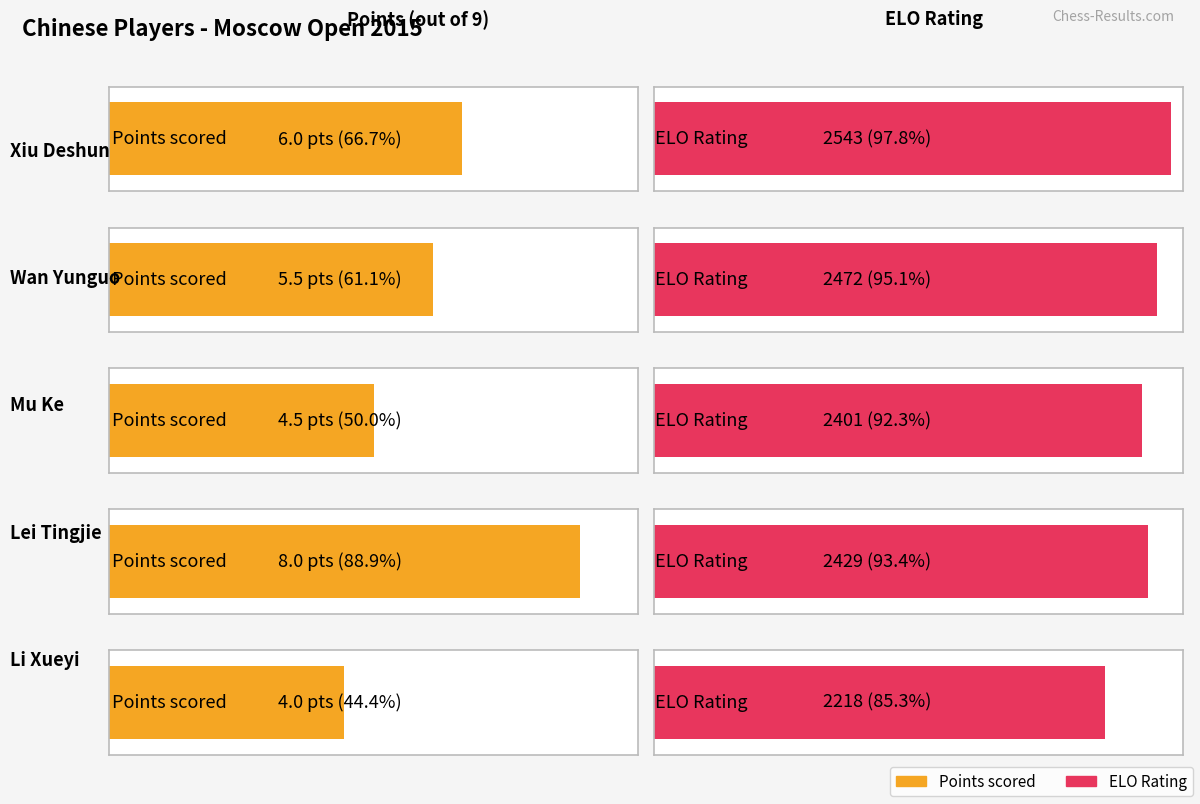

Rank the series by their maximum value, from lowest to highest.

Points, Rating